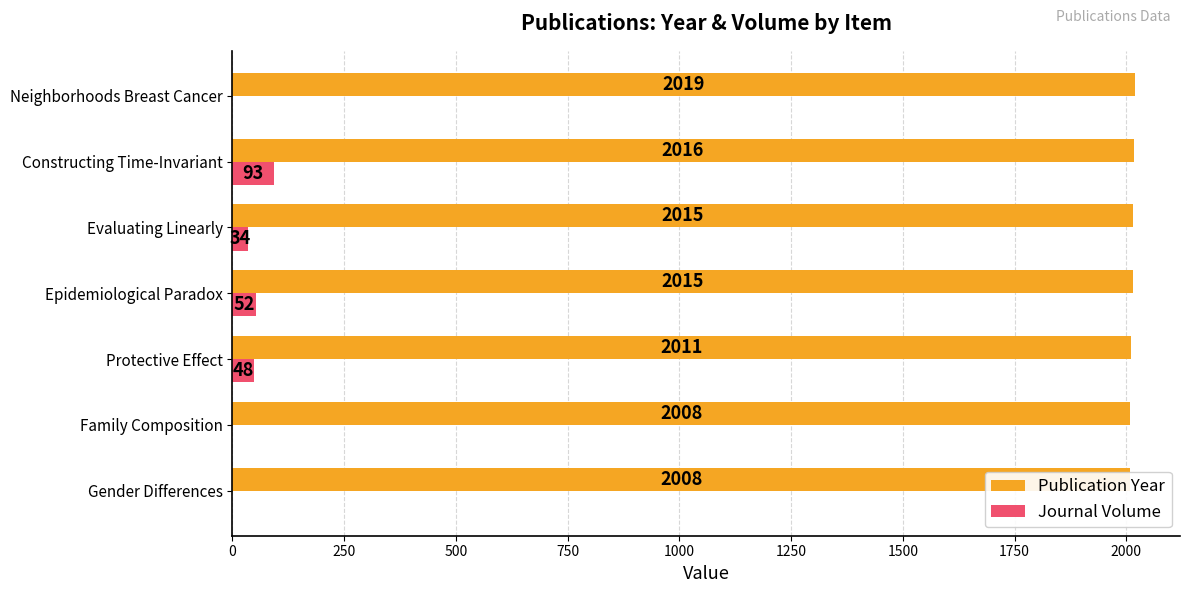

Is it true that Journal Volume equals 28 at Neighborhoods Breast Cancer?

False